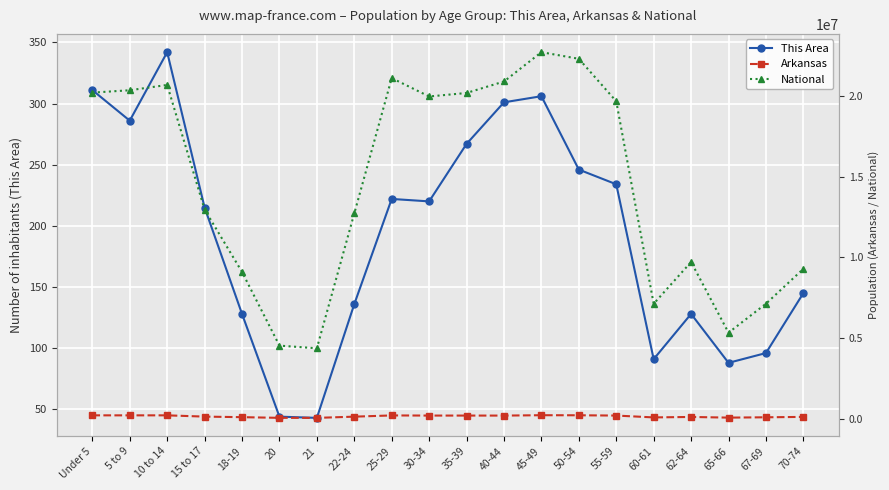

True or false: Arkansas and National intersect in this chart.

False